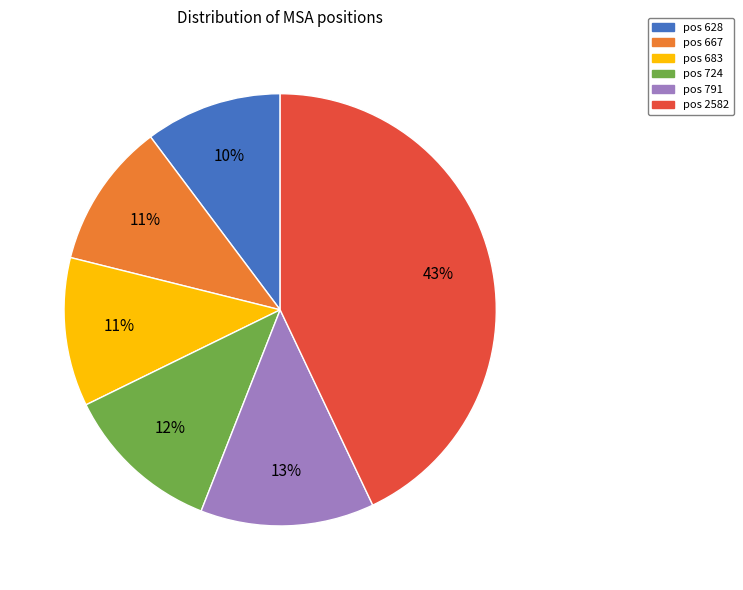

Is there any slice that represents more than half of the pie?

No